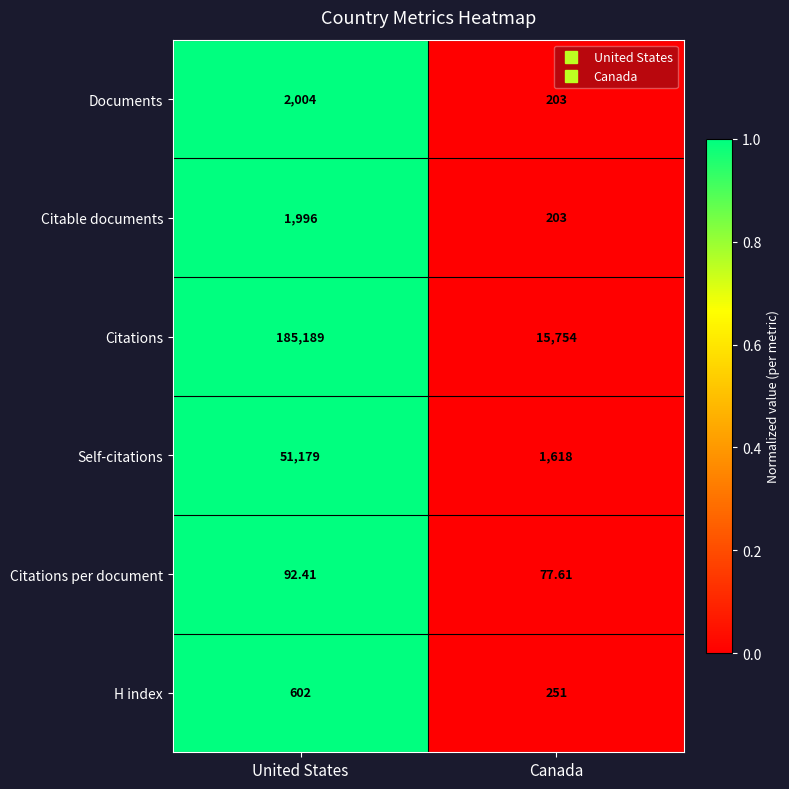

How many data points in Citations are less than 185189?

1